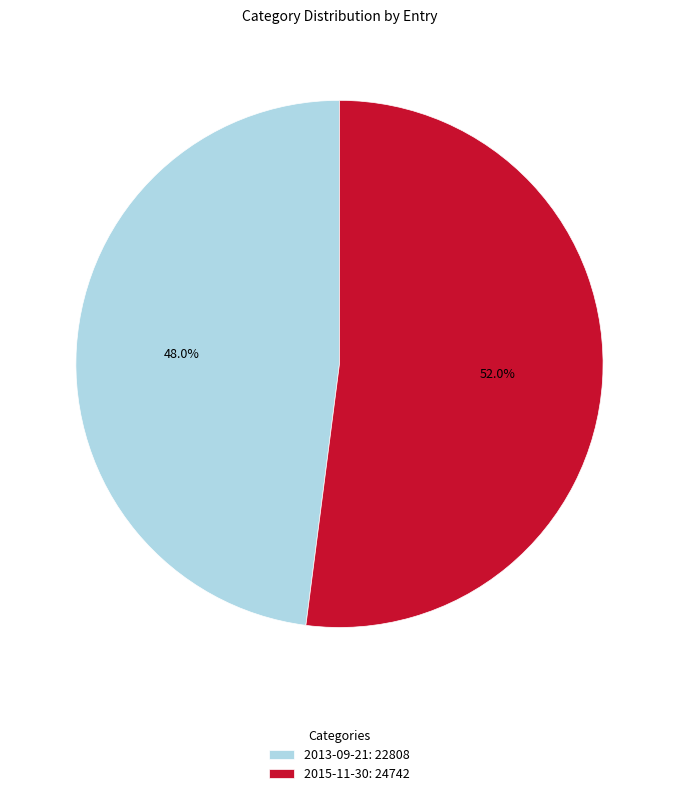

Between 2015-11-30 and 2013-09-21, which is larger?

2015-11-30